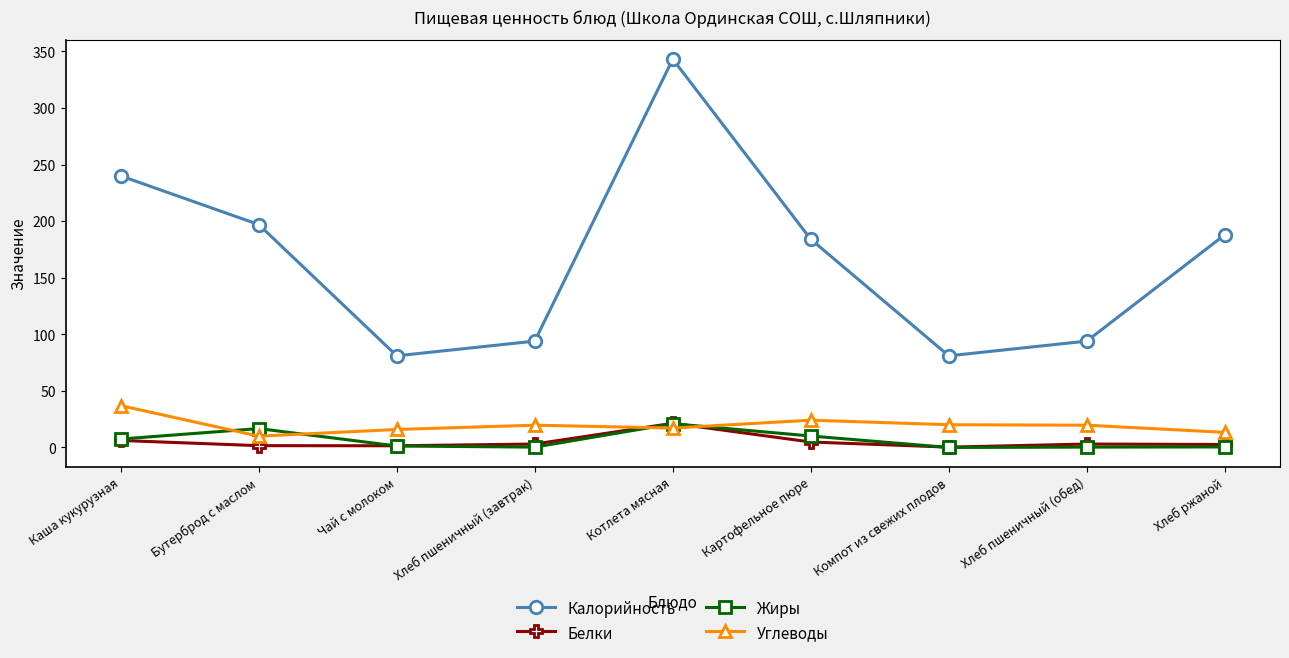

What is the minimum value for Калорийность?

81.0